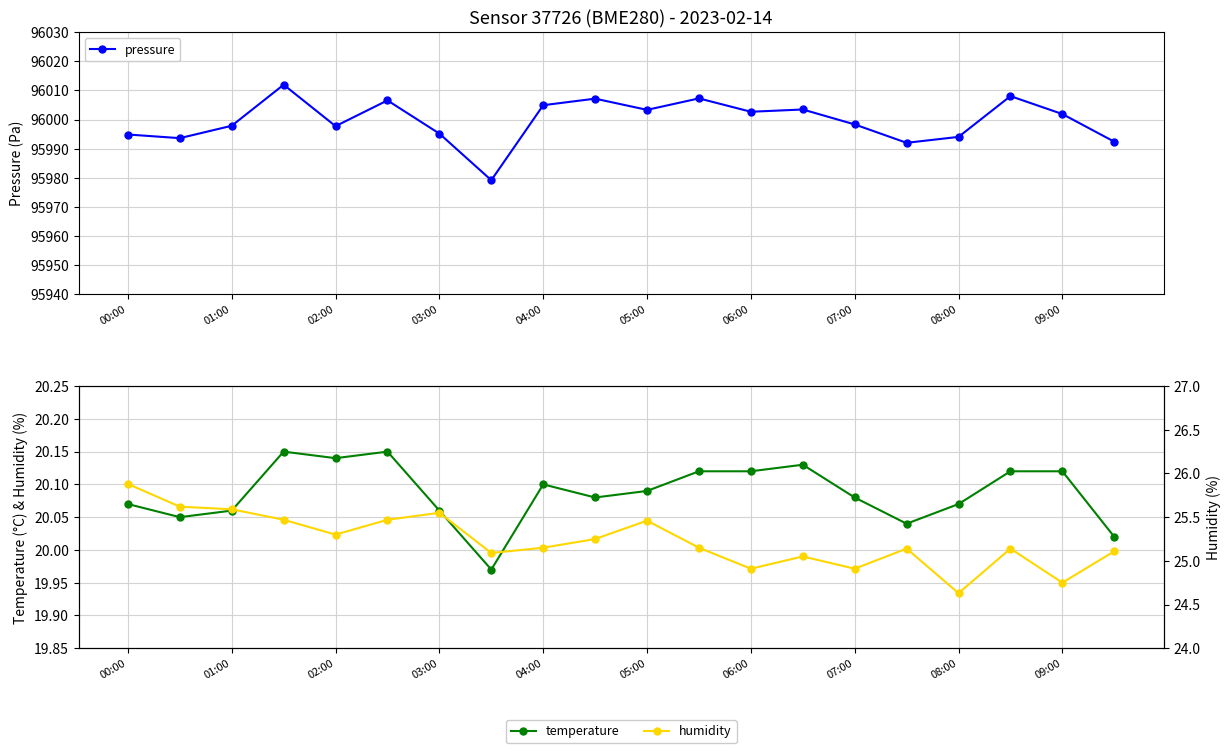

What is the smallest value displayed?

20.0